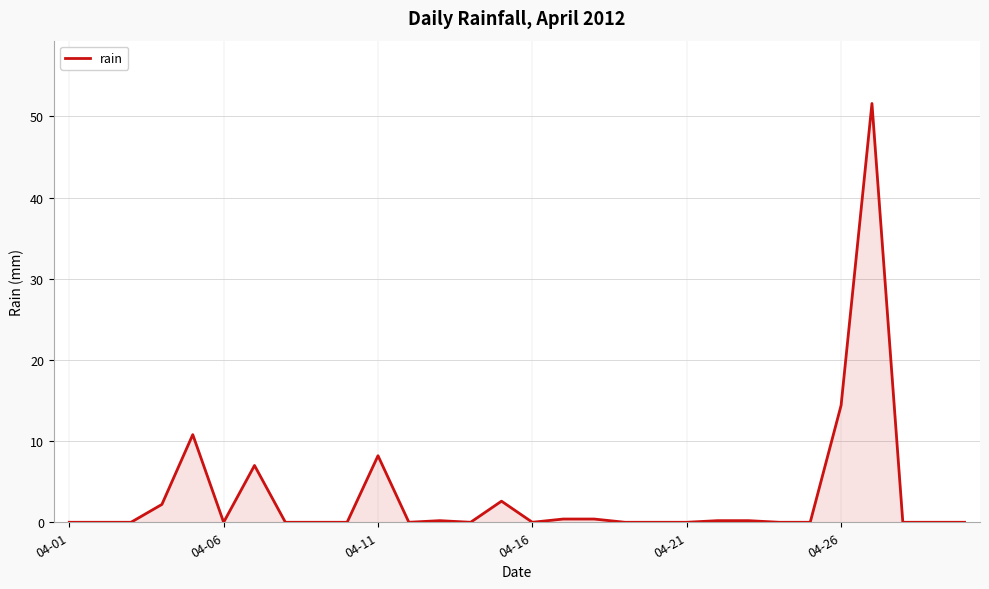

What is the difference between the maximum and minimum values?

51.6